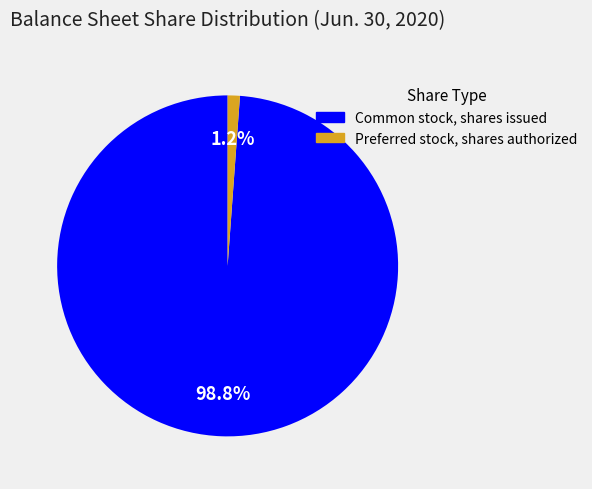

To the nearest percent, what portion does Preferred stock, shares authorized represent?

1%